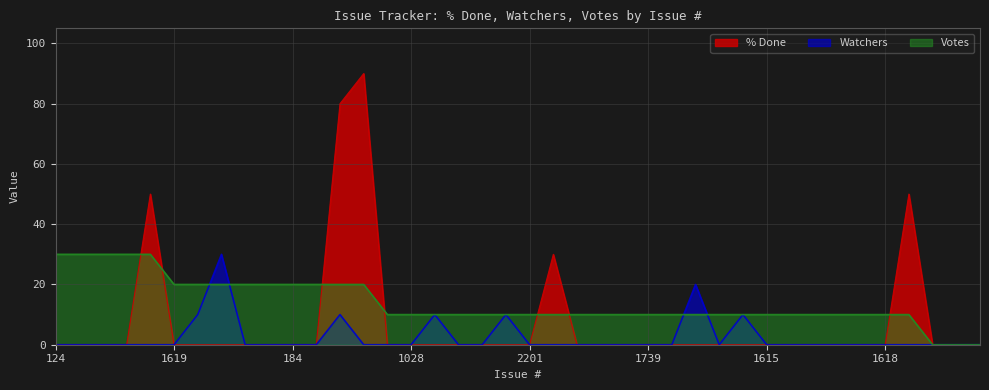

In Watchers, how many points are higher than both neighbors (excluding endpoints)?

6